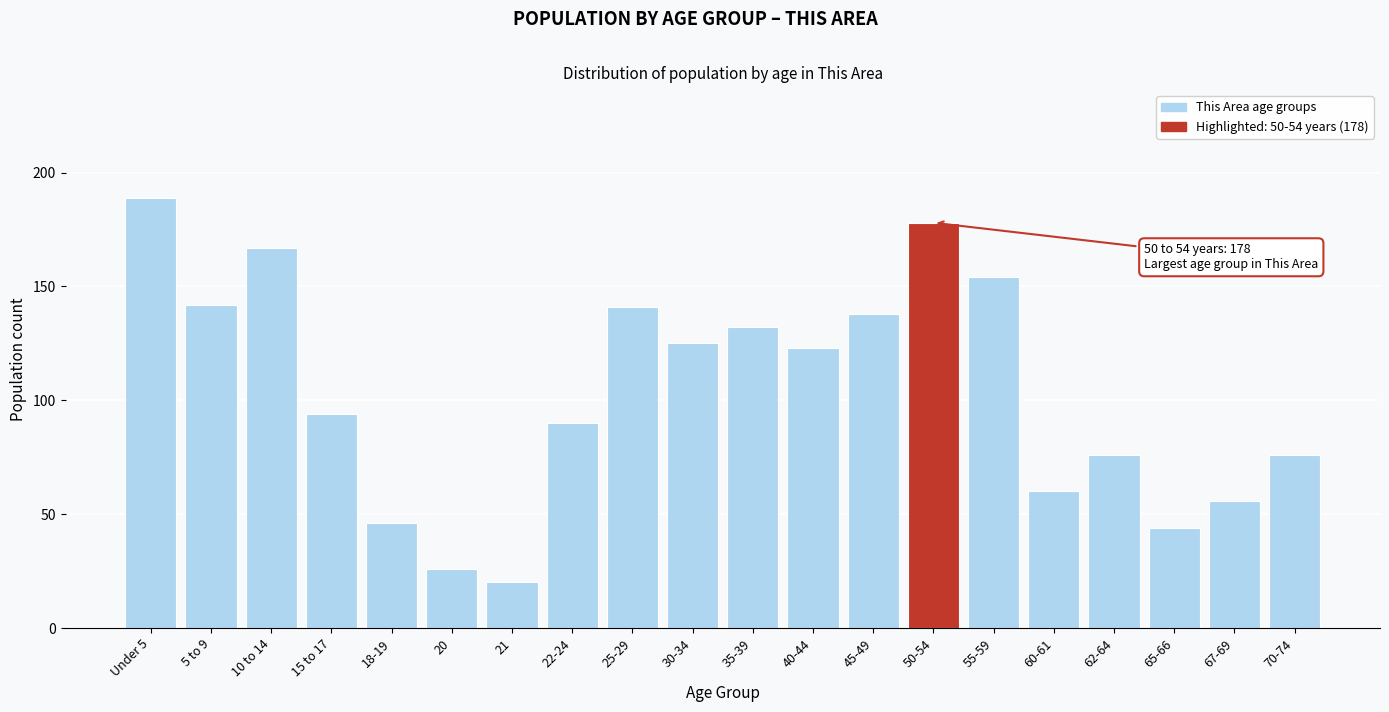

Reading left to right, transcribe all the data shown in this chart.

Under 5=189	5 to 9=142	10 to 14=167	15 to 17=94	18-19=46	20=26	21=20	22-24=90	25-29=141	30-34=125	35-39=132	40-44=123	45-49=138	50-54=178	55-59=154	60-61=60	62-64=76	65-66=44	67-69=56	70-74=76